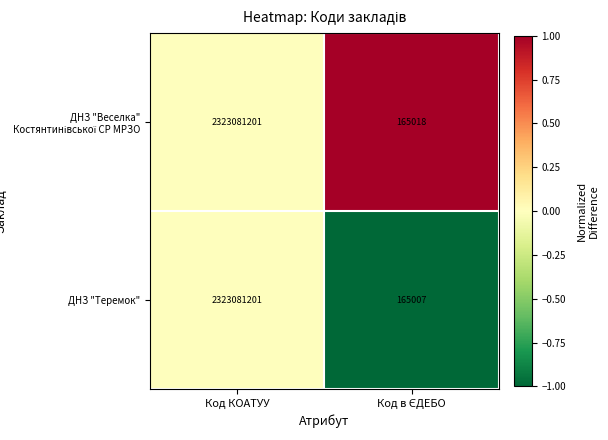

At which category is the sum across all series the highest?

Код КОАТУУ